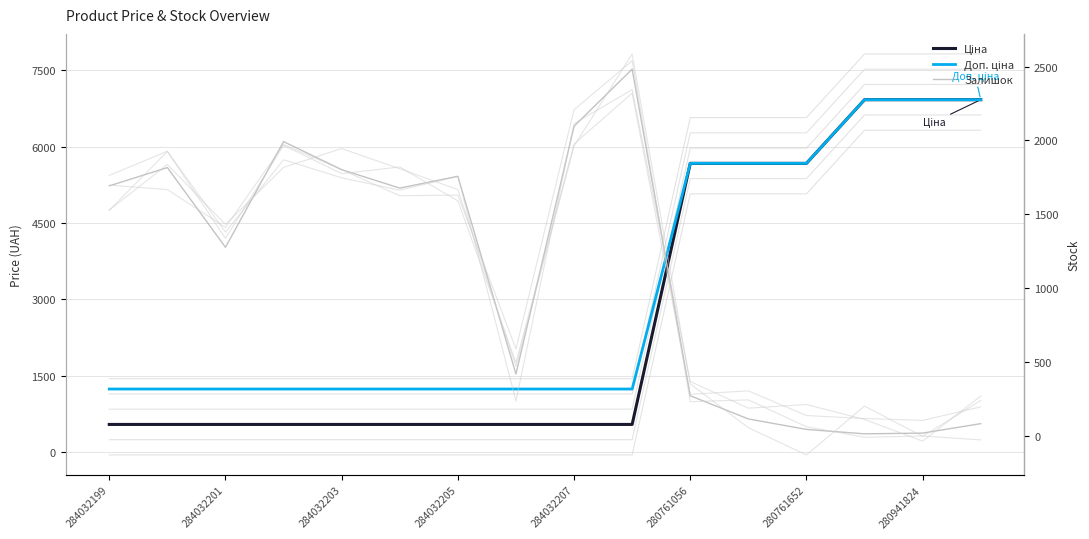

Reading left to right, list all the values displayed in this chart.

Ціна: 539.0	539.0	539.0	539.0	539.0	539.0	539.0	539.0	539.0	539.0	5673.8	5673.8	5673.8	6925.7	6925.7	6925.7
Доп. ціна: 1235.4	1235.4	1235.4	1235.4	1235.4	1235.4	1235.4	1235.4	1235.4	1235.4	5673.8	5673.8	5673.8	6925.7	6925.7	6925.7
Залишок: 1692.0	1816.0	1276.0	1992.0	1802.0	1677.0	1757.0	417.0	2096.0	2483.0	270.0	113.0	42.0	12.0	17.0	81.0